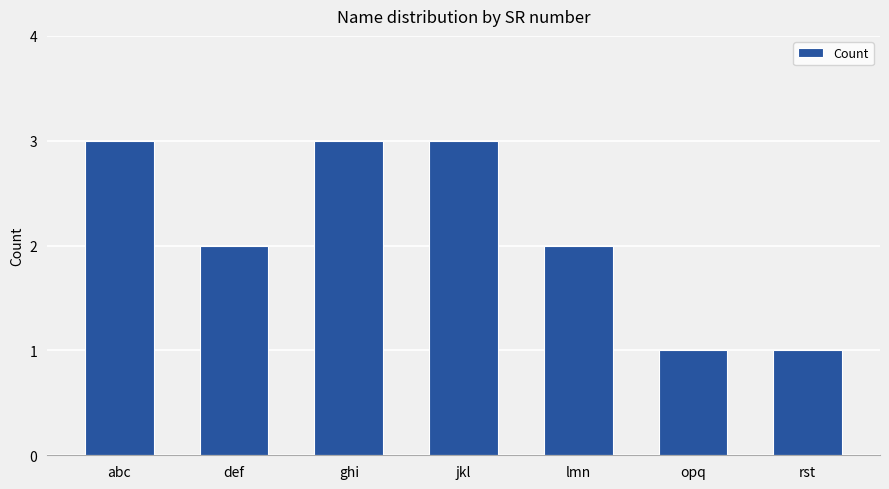

The chart shows a value of 3 at ghi. True or false?

True